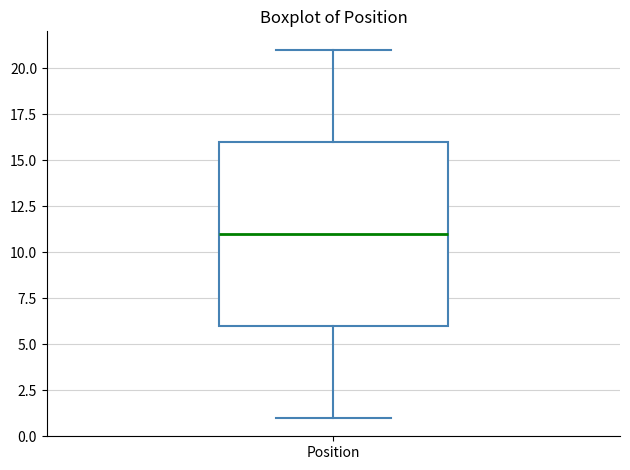

Transcribe this box plot: give where the median line is, the range the box spans, and where the two whiskers end, as read against the y-axis. The values are not printed on the chart, so give them approximately, as read against the axis.

median 11, box 6 to 16, whiskers 1 to 21